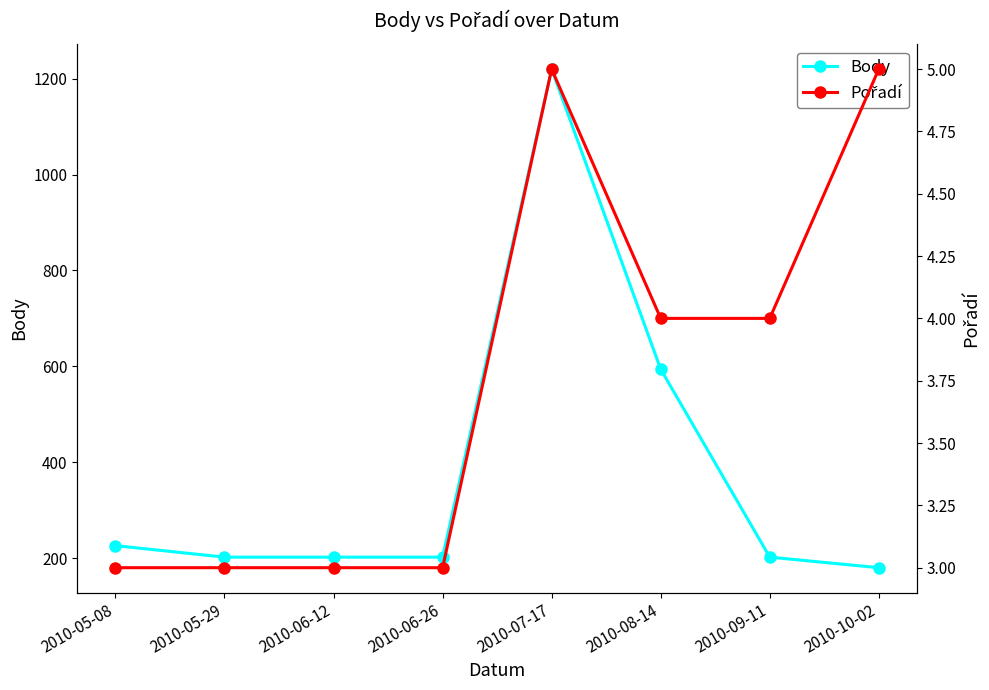

How many data points in Body are less than 202?

1